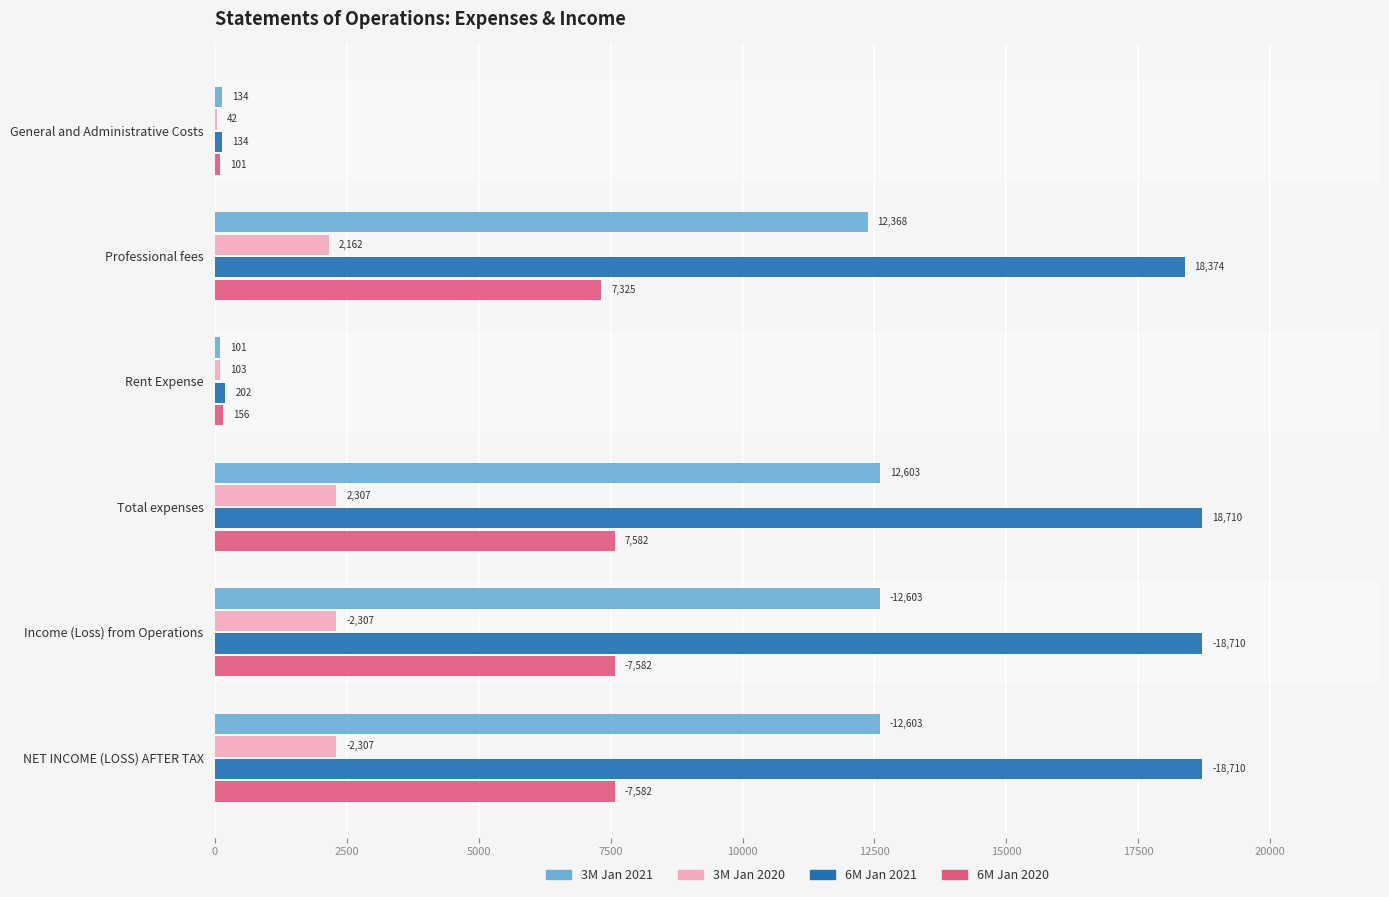

At which label is 3M Jan 2020 closest to 1174?

Professional fees